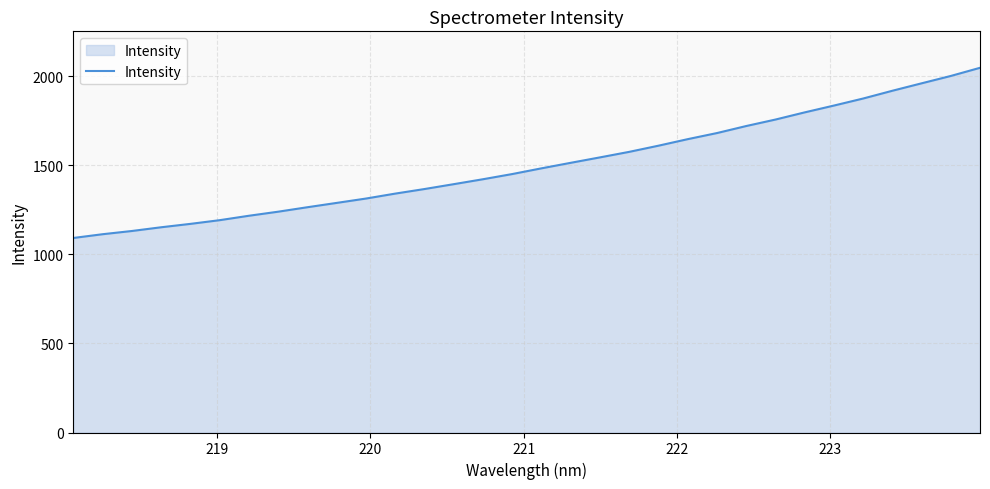

What is the difference between the maximum and minimum values?

955.5